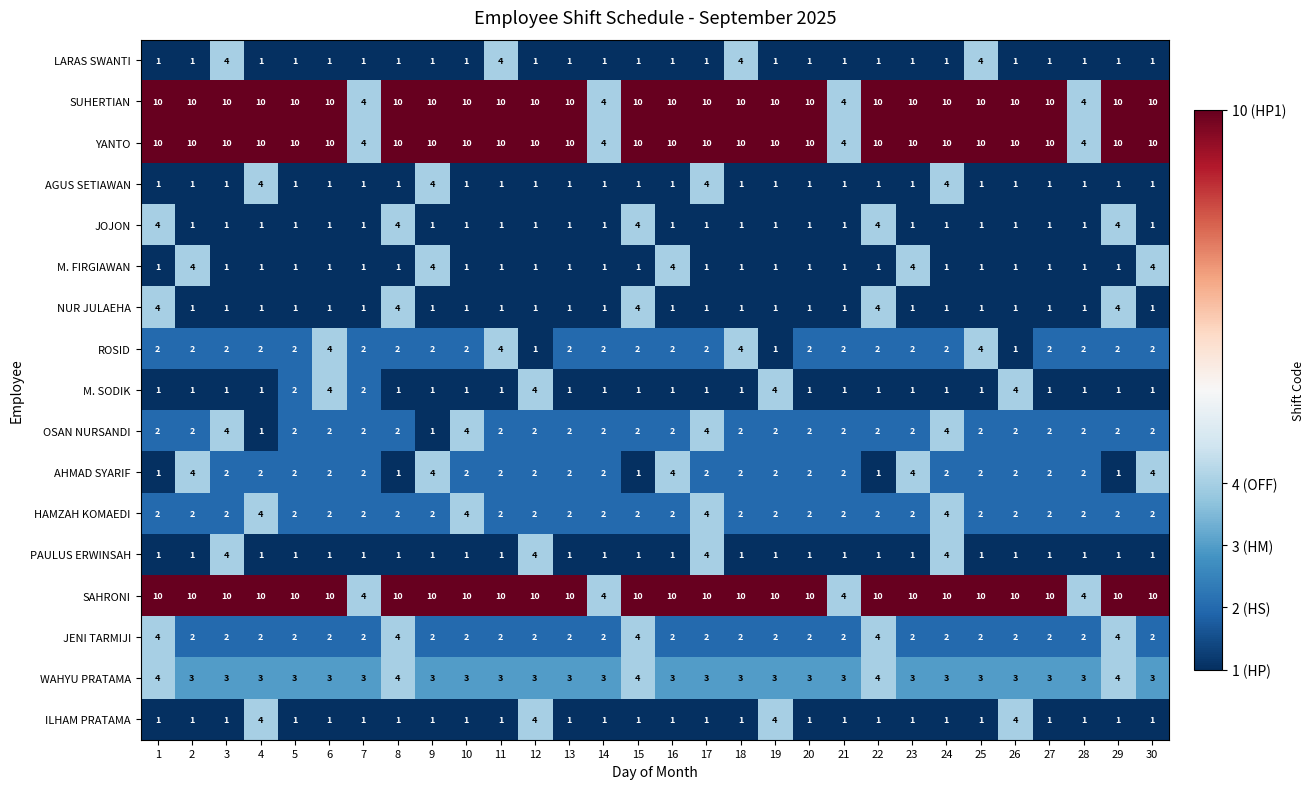

Is the value of YANTO at 14 greater than the value of WAHYU PRATAMA at 19?

Yes